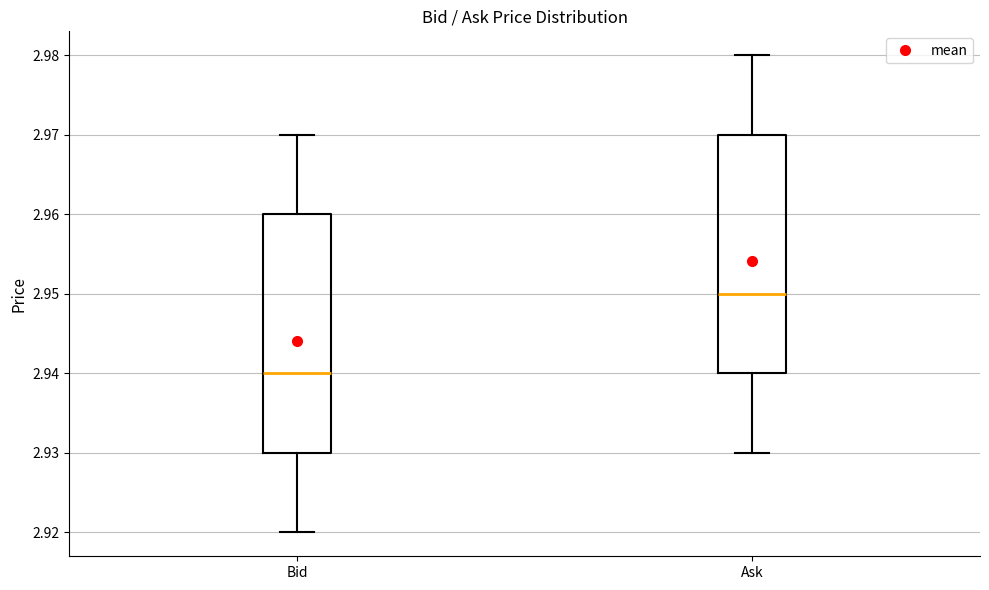

Reading left to right, transcribe this box plot: for each box, give where its median line is, the range the box spans, and where its two whiskers end, as read against the y-axis. The values are not printed on the chart, so give them approximately, as read against the axis.

Bid: median 2.94, box 2.93 to 2.96, whiskers 2.92 to 2.97
Ask: median 2.95, box 2.94 to 2.97, whiskers 2.93 to 2.98